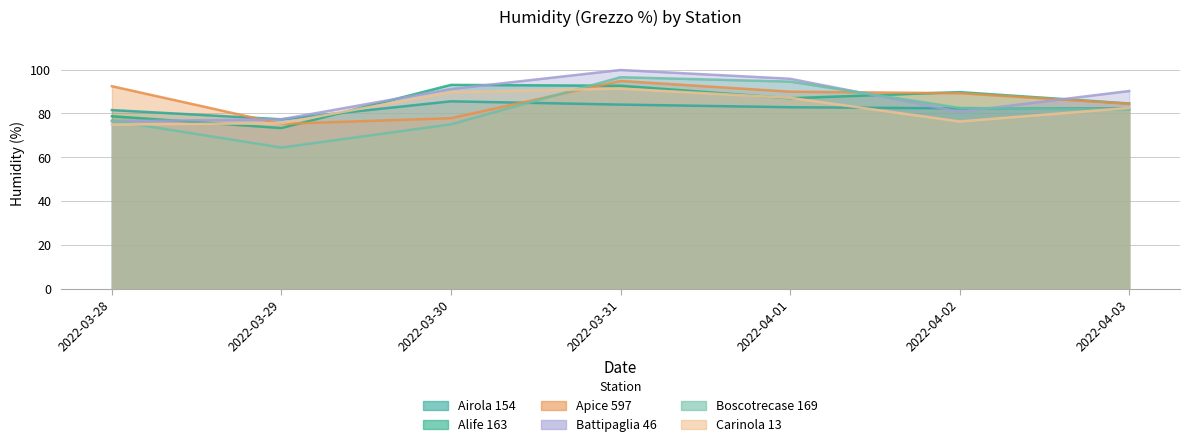

Does the chart have visible grid lines?

Yes